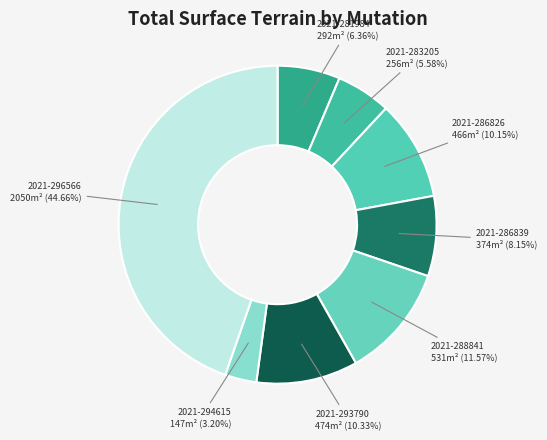

The 2021-286839 slice represents 8% of the pie. True or false?

True